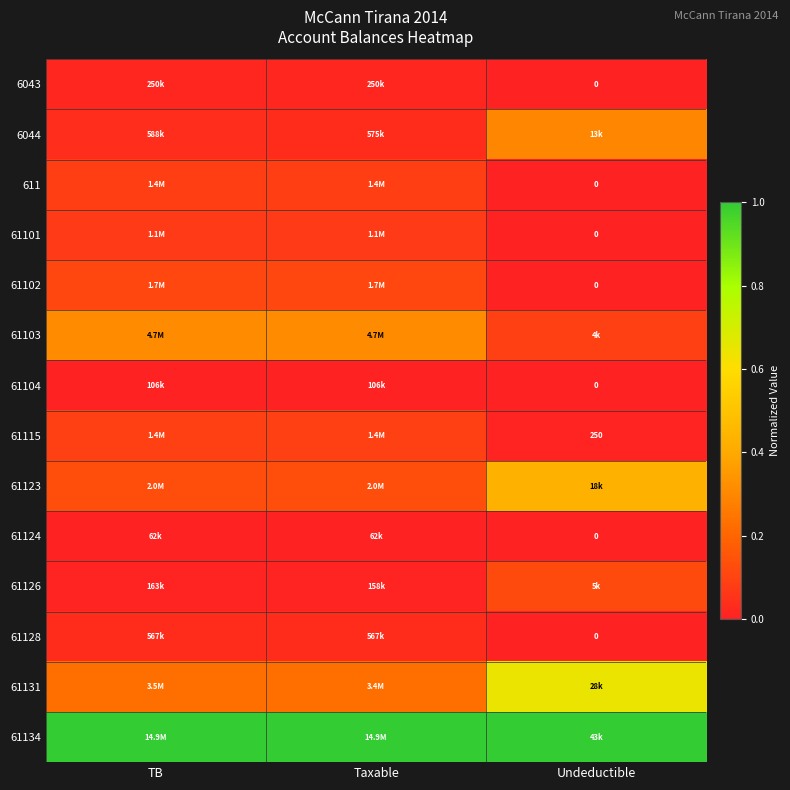

Count the number of categories in the chart.

3